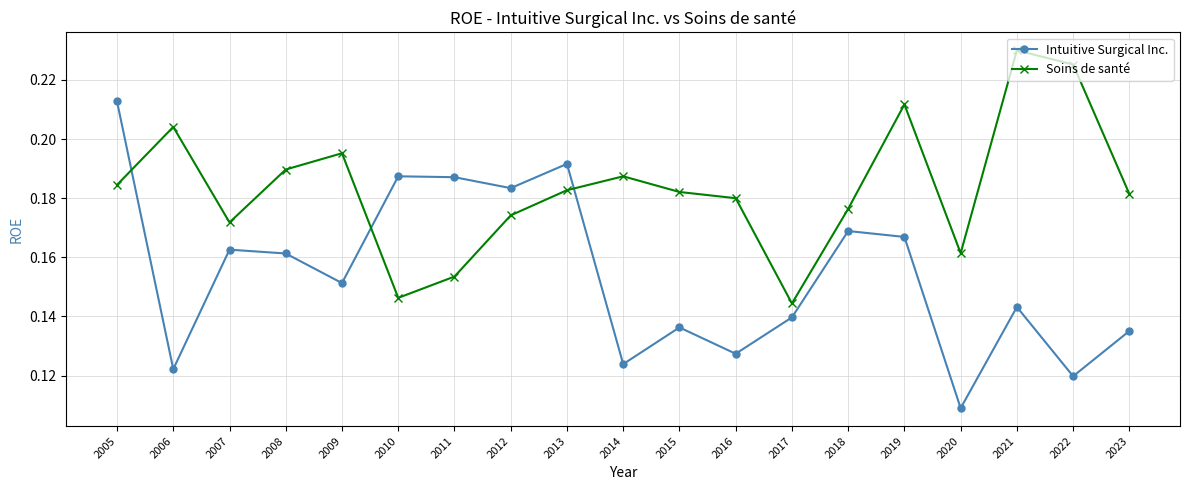

The value of Soins de santé at 2021 is 0.1. True or false?

False